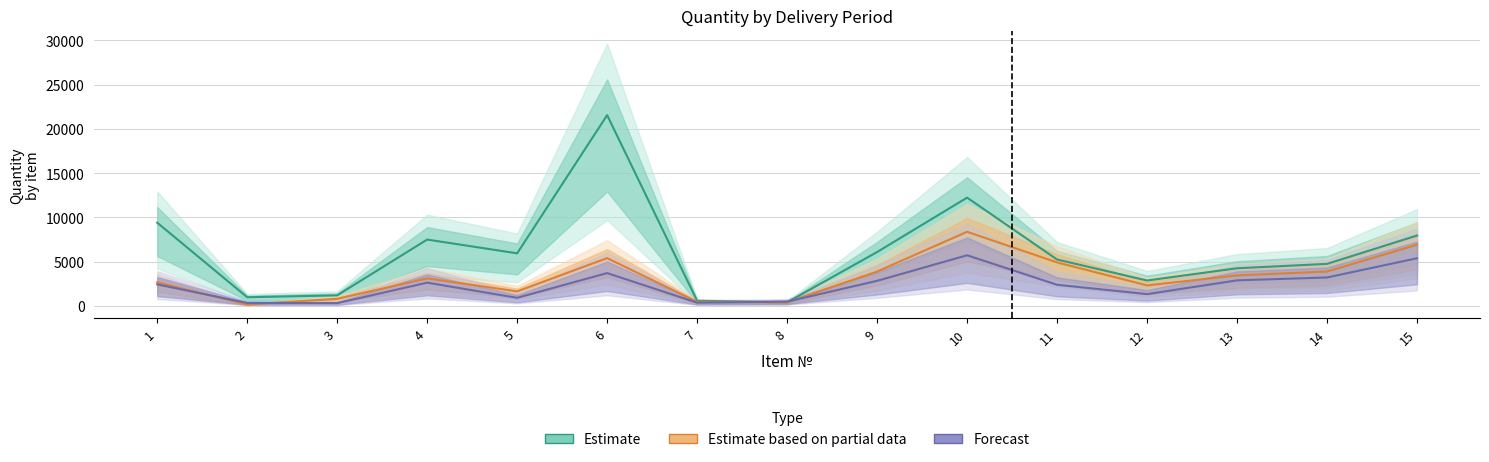

Reading right to left, transcribe all the data shown in this chart.

Estimate: 7959.0	4759.0	4261.0	2879.0	5251.0	12243.0	6096.0	411.0	580.0	21561.0	5950.0	7505.0	1202.0	987.0	9414.0
Estimate based on partial data: 6919.0	3890.0	3455.0	2324.0	4921.0	8383.0	3891.0	390.0	470.0	5407.0	1650.0	3116.0	805.0	168.0	2662.0
Forecast: 5390.3	3220.0	2894.7	1337.7	2397.0	5730.0	2842.7	490.0	373.3	3717.0	921.7	2635.0	320.0	342.3	2438.7